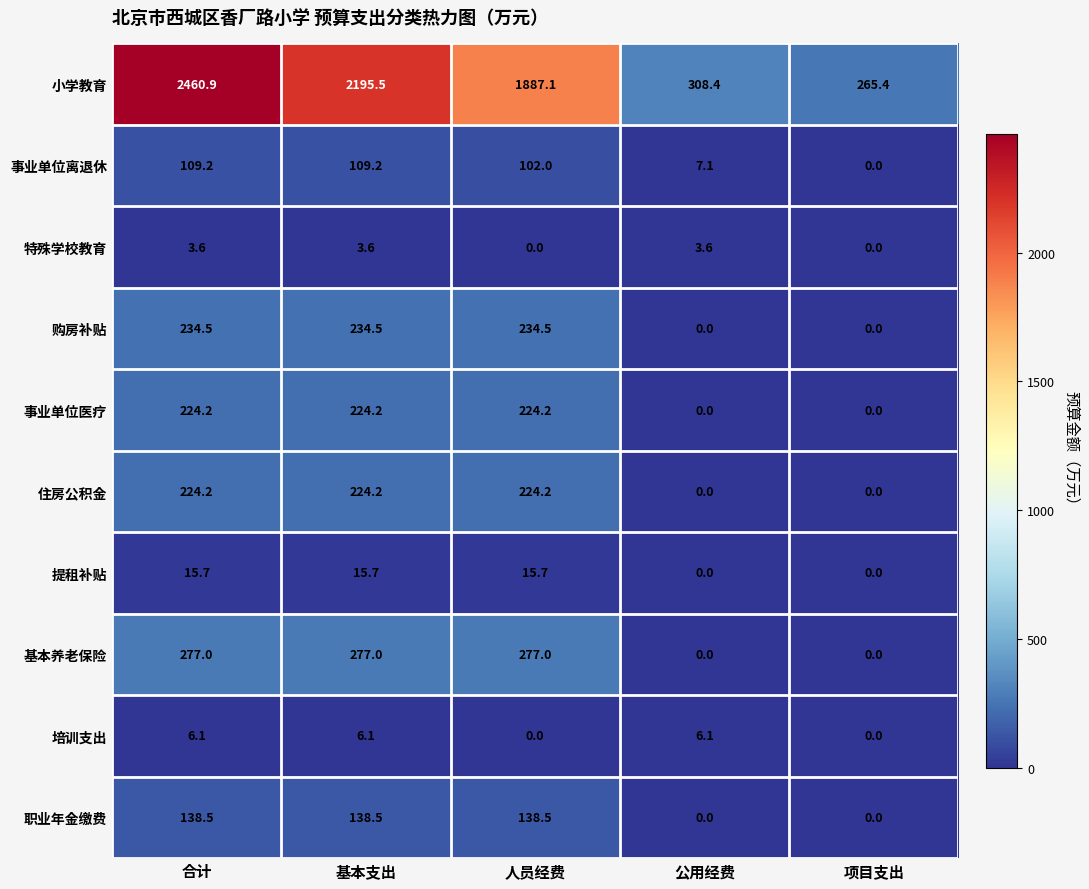

Which series changed the most between 合计 and 公用经费?

小学教育